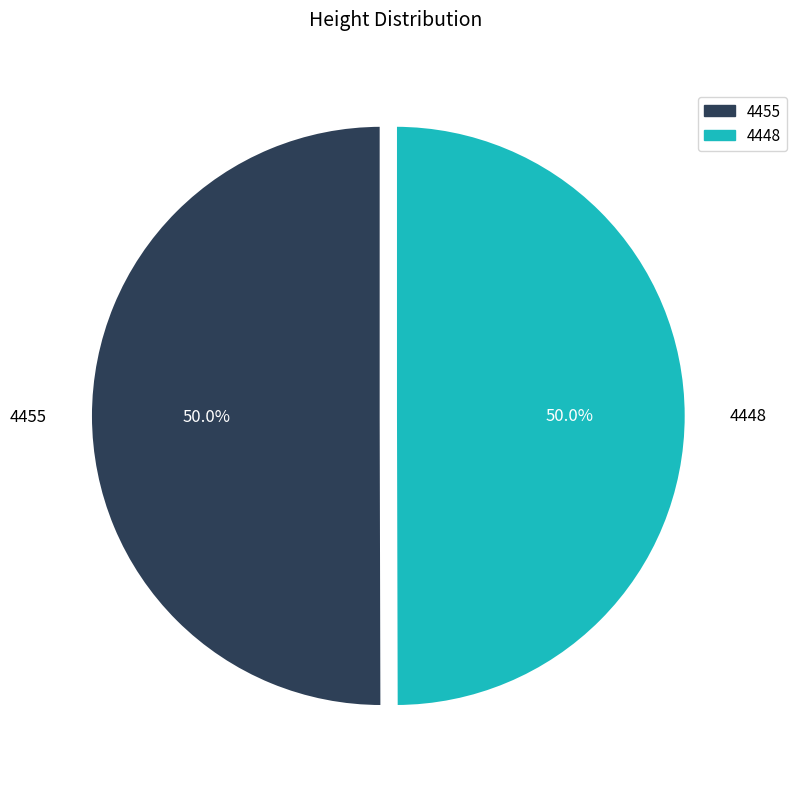

What portion of the pie excludes 4448?

50.0%